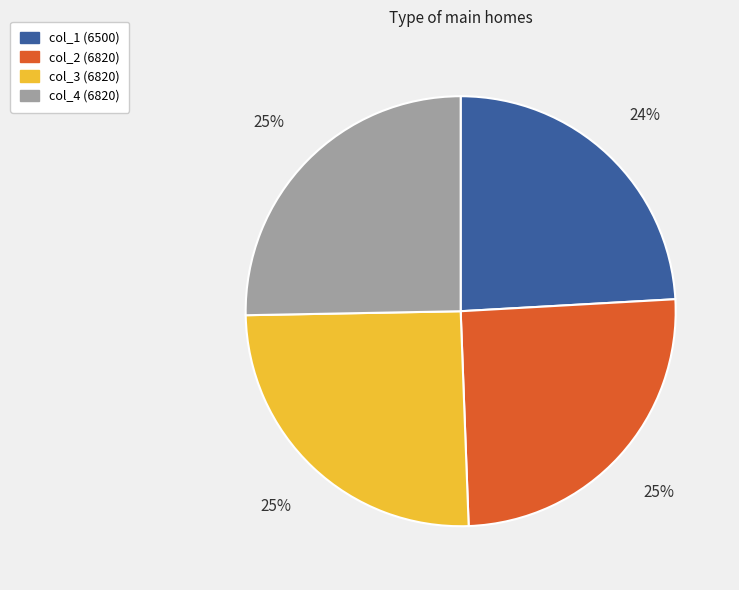

Count the number of slices in the pie.

4